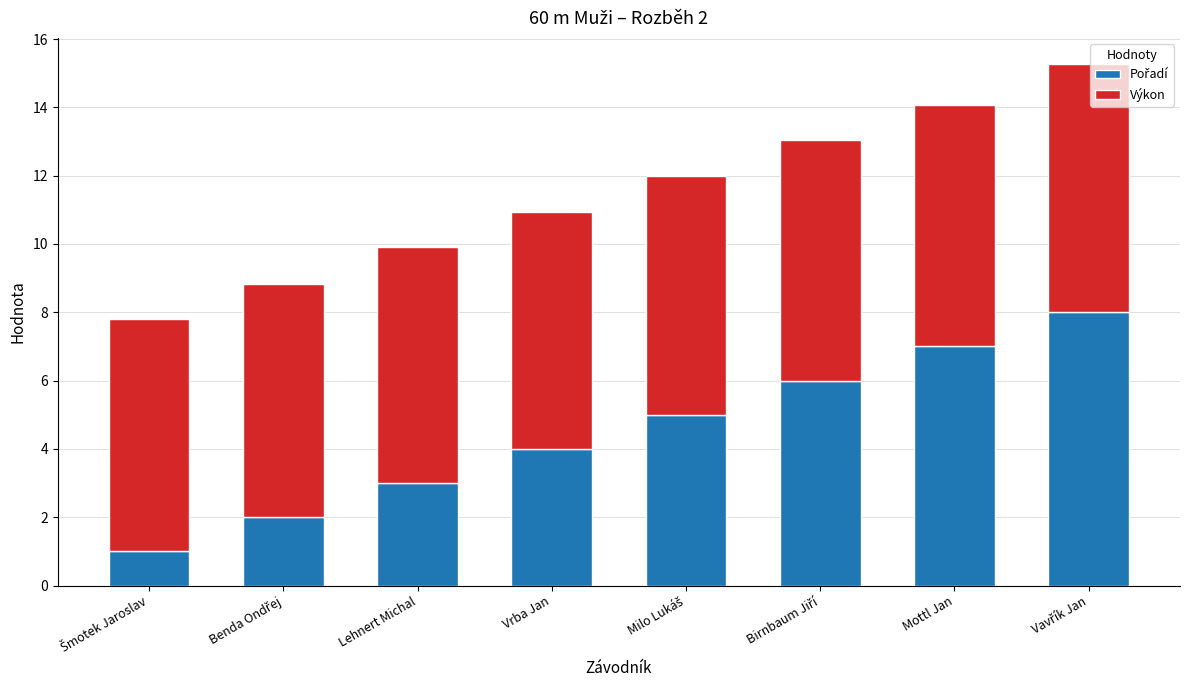

What is the total value across all series at Lehnert Michal?

9.9